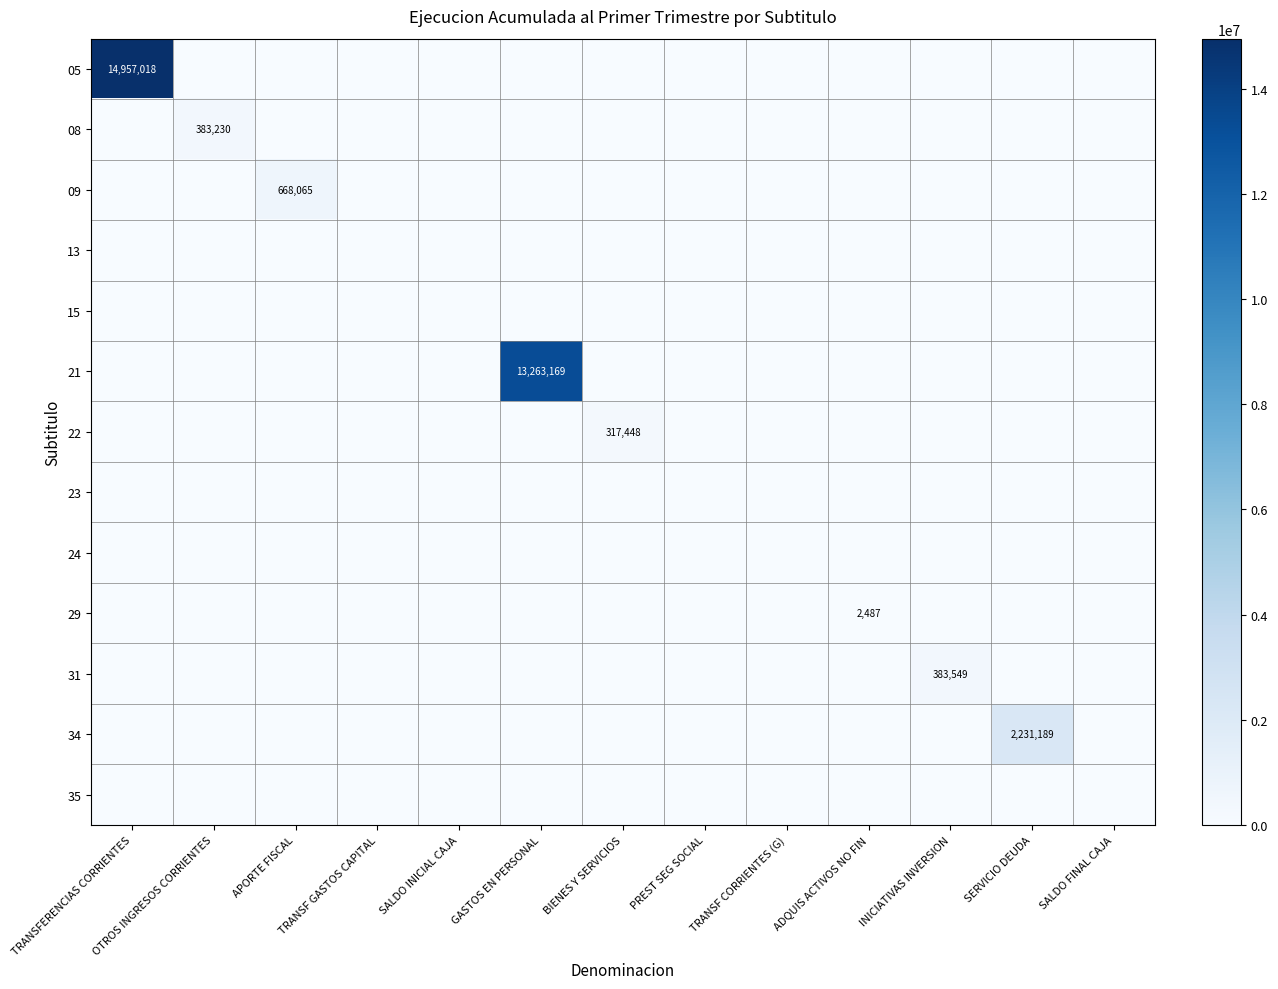

Between SERVICIO DEUDA and BIENES Y SERVICIOS, which is larger?

SERVICIO DEUDA